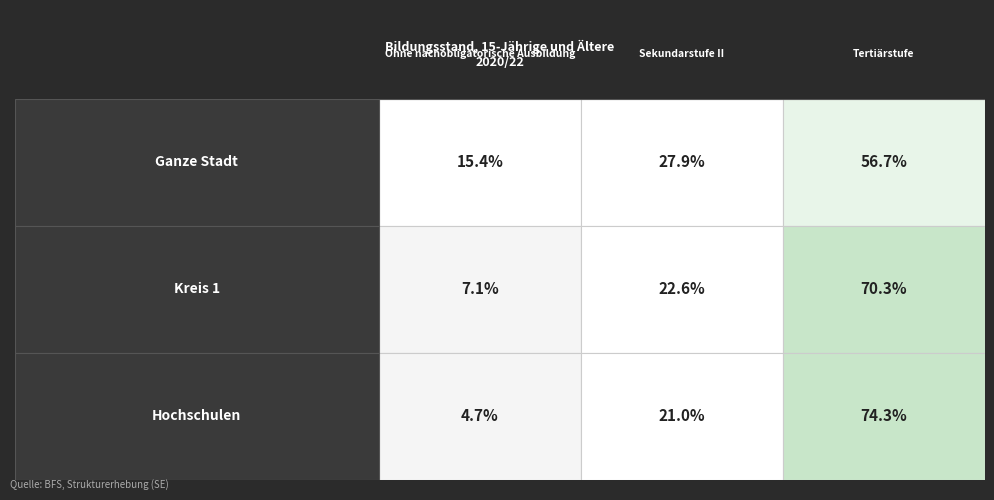

Reading left to right, extract all data points from this chart.

Ganze Stadt: Ohne nachobligatorische Ausbildung=15.4	Sekundarstufe II=27.9	Tertiärstufe=56.7
Kreis 1: Ohne nachobligatorische Ausbildung=7.1	Sekundarstufe II=22.6	Tertiärstufe=70.3
Hochschulen: Ohne nachobligatorische Ausbildung=4.7	Sekundarstufe II=21.0	Tertiärstufe=74.3